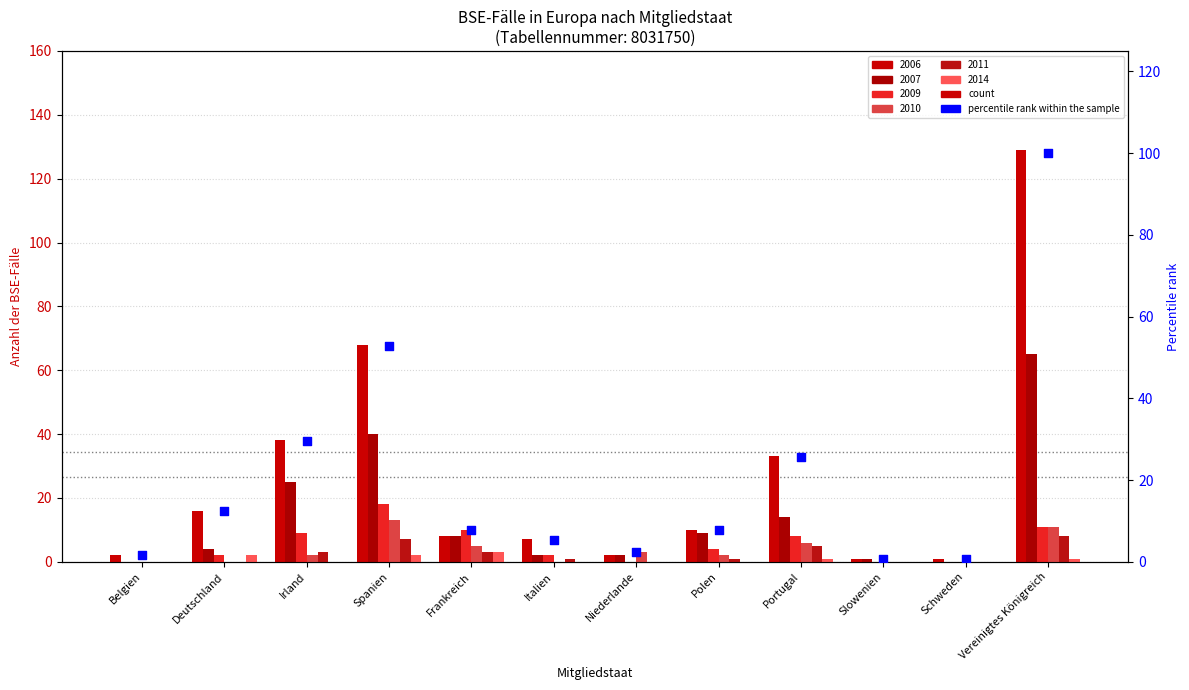

Approximately how many times larger is the value at Vereinigtes Königreich compared to Polen?

12.9